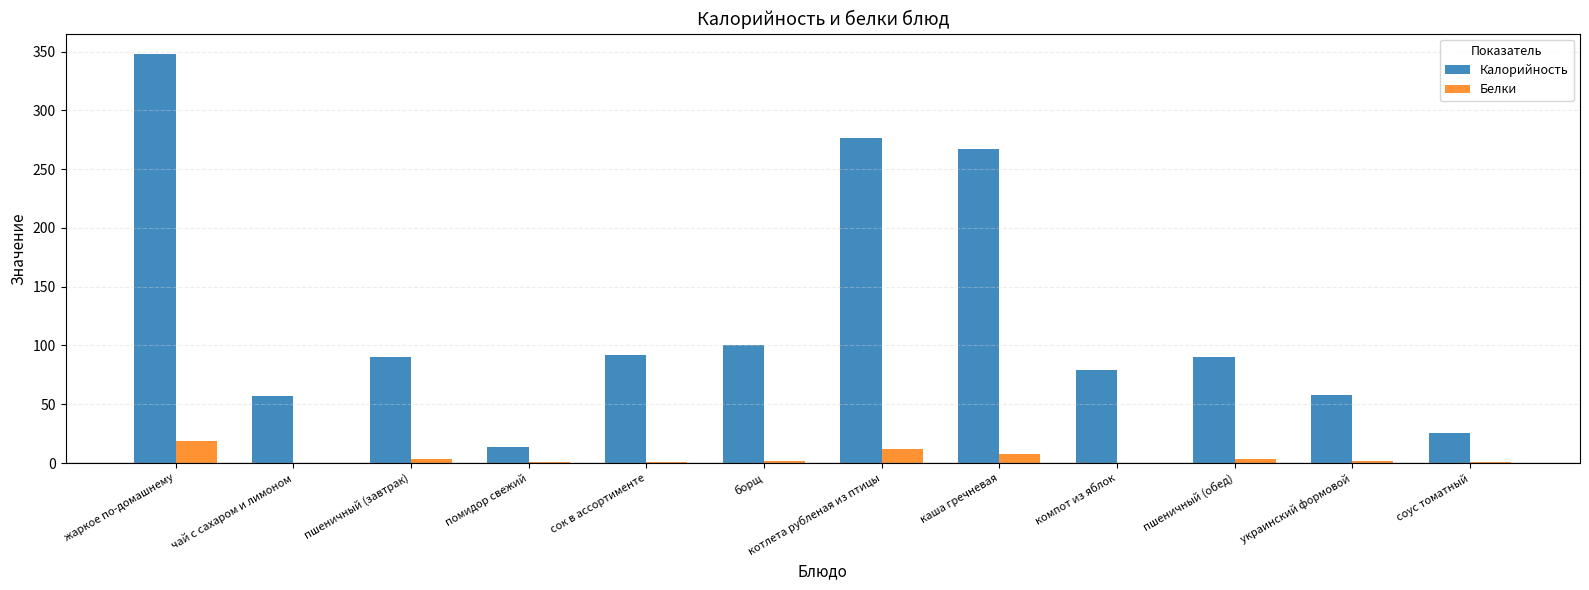

What is the maximum value shown in the chart?

348.0